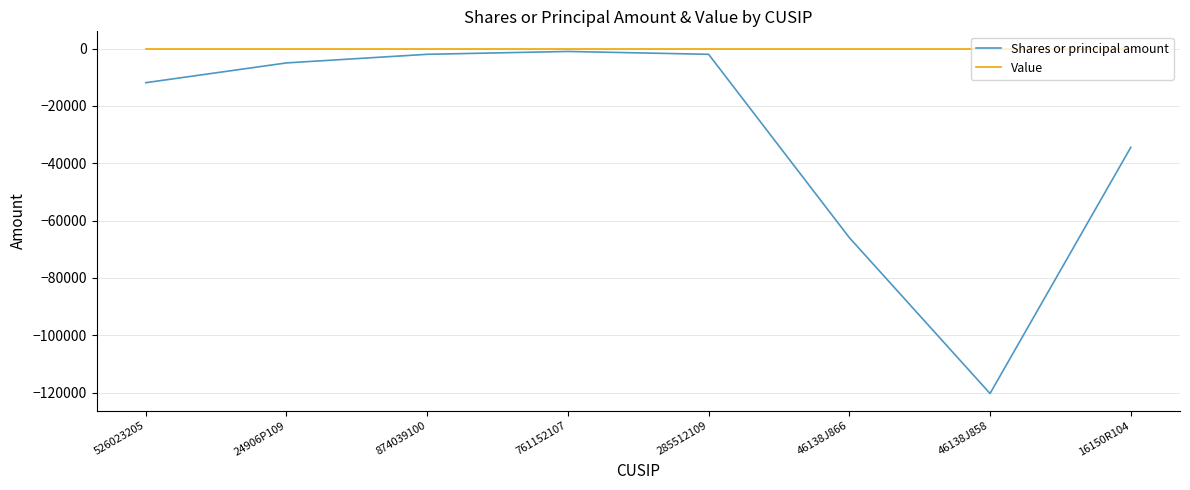

True or false: Value has a value of 0 at 46138J866.

True